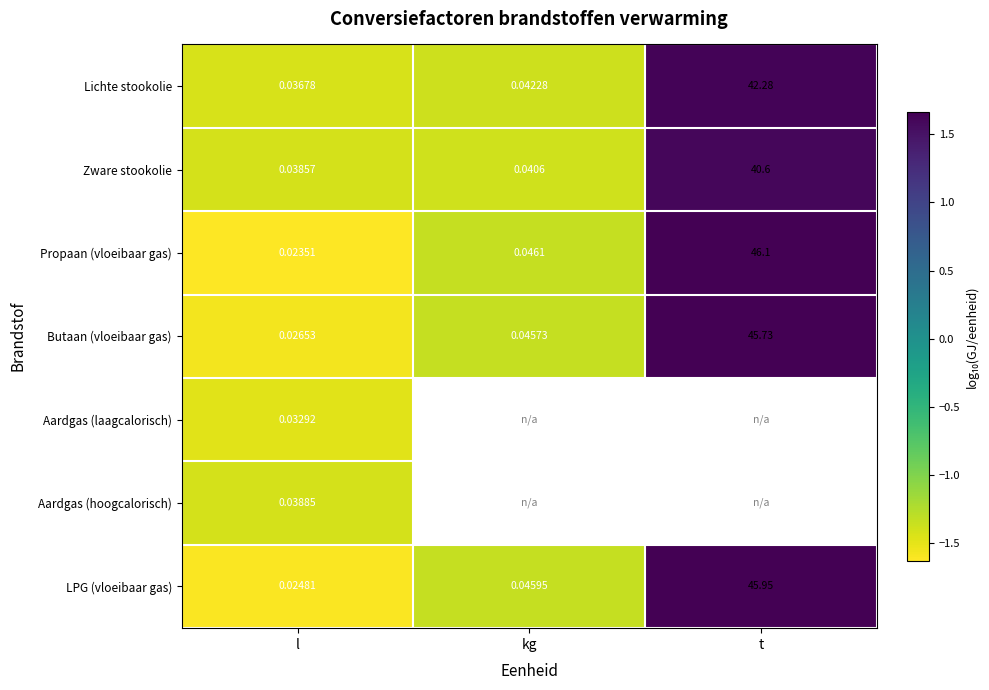

Rank the categories by Zware stookolie value from lowest to highest.

l, kg, t